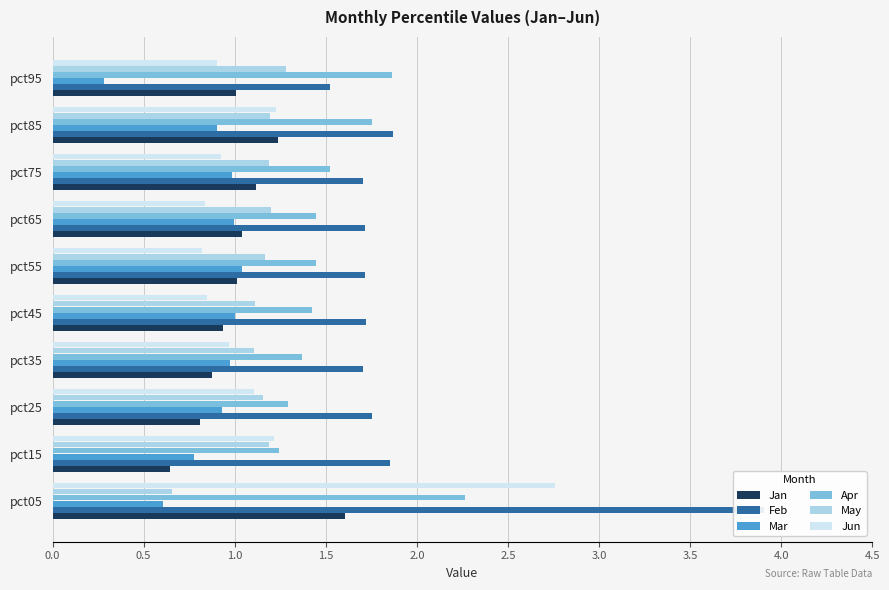

True or false: Mar has a value of 0.5 at pct55.

False